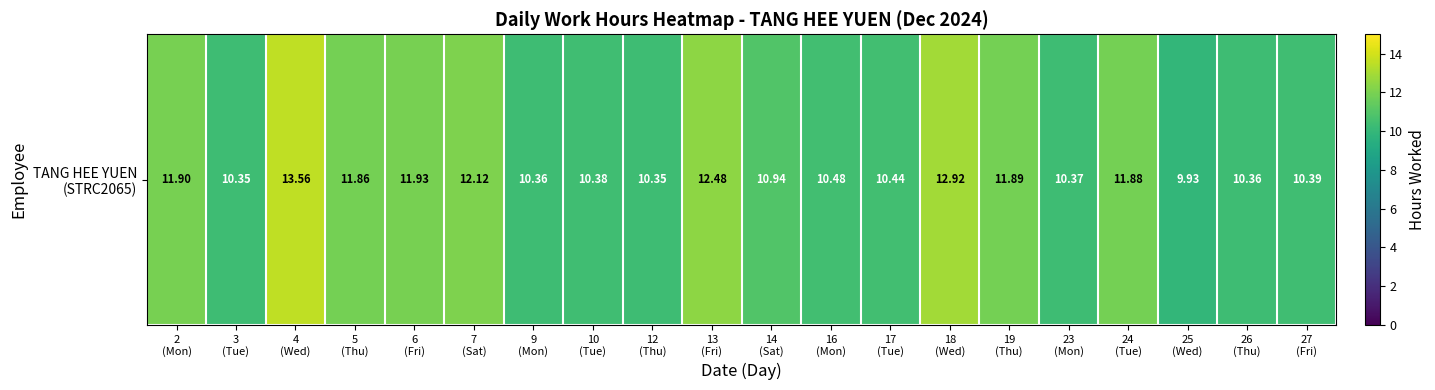

Approximately how many times larger is the value at 12
(Thu) compared to 14
(Sat)?

0.9